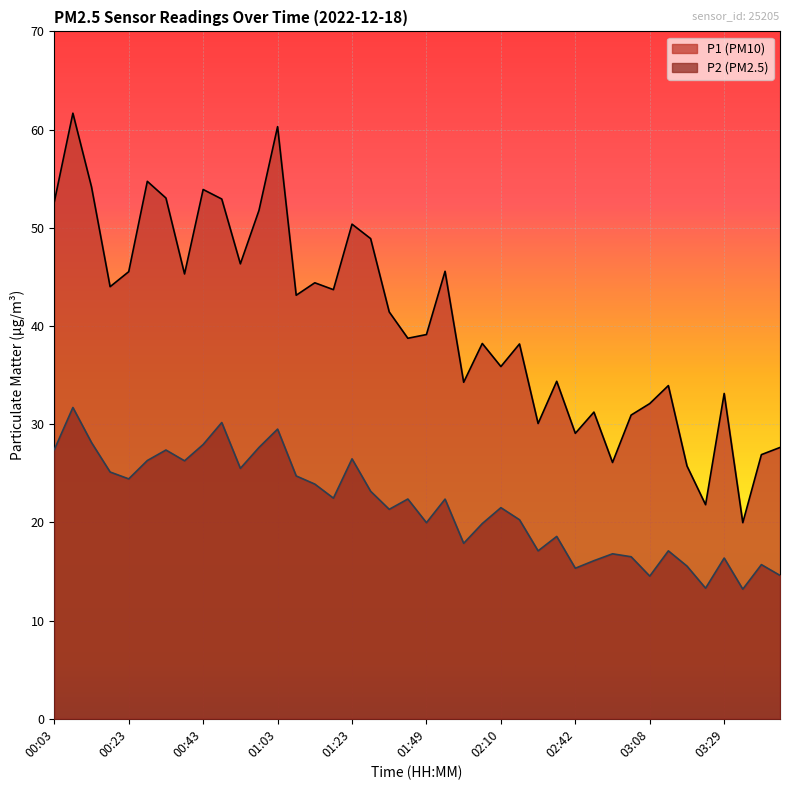

At which category does P1 reach its first local peak?

00:08